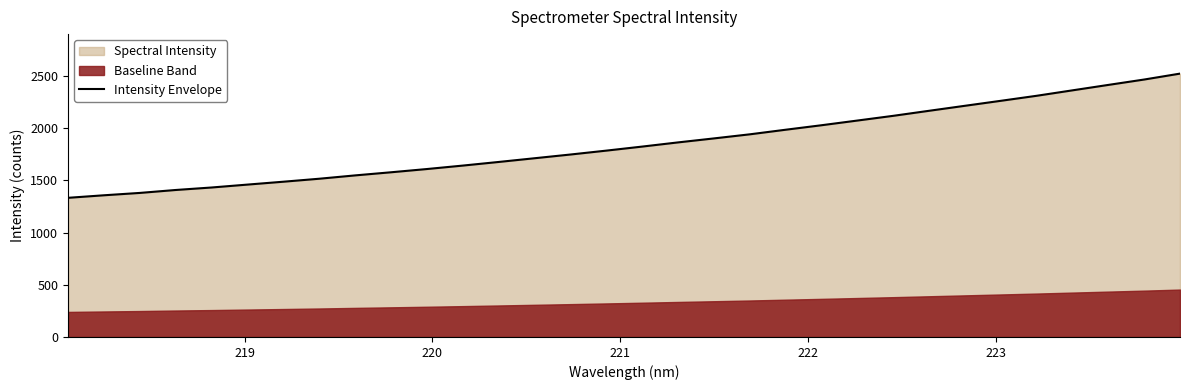

Count the number of categories in the chart.

32